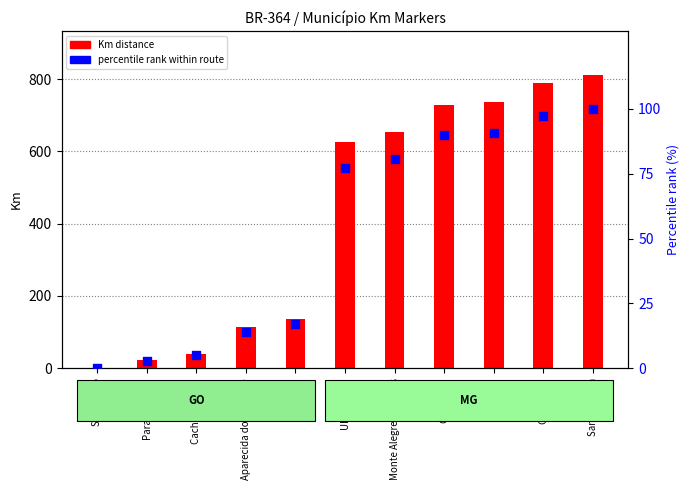

At how many categories does at least one series exceed 676?

4